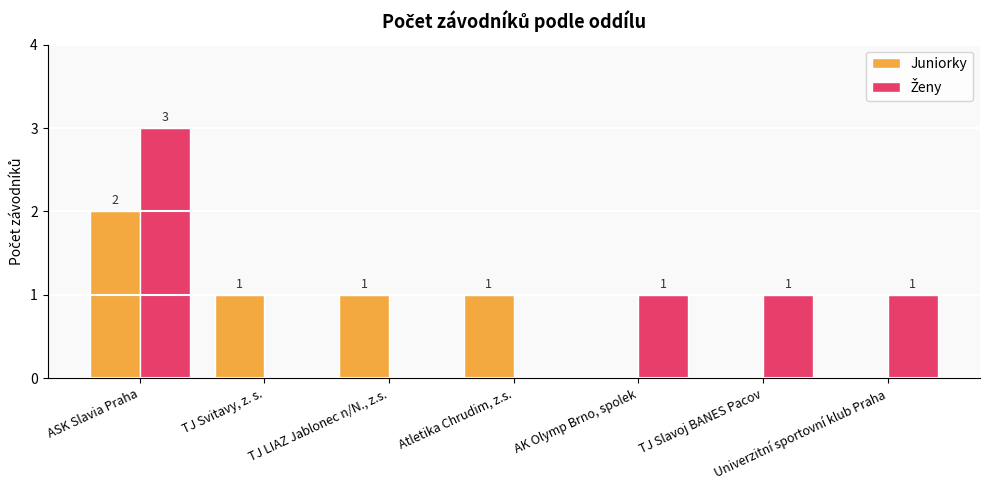

At which category is the sum across all series the highest?

ASK Slavia Praha